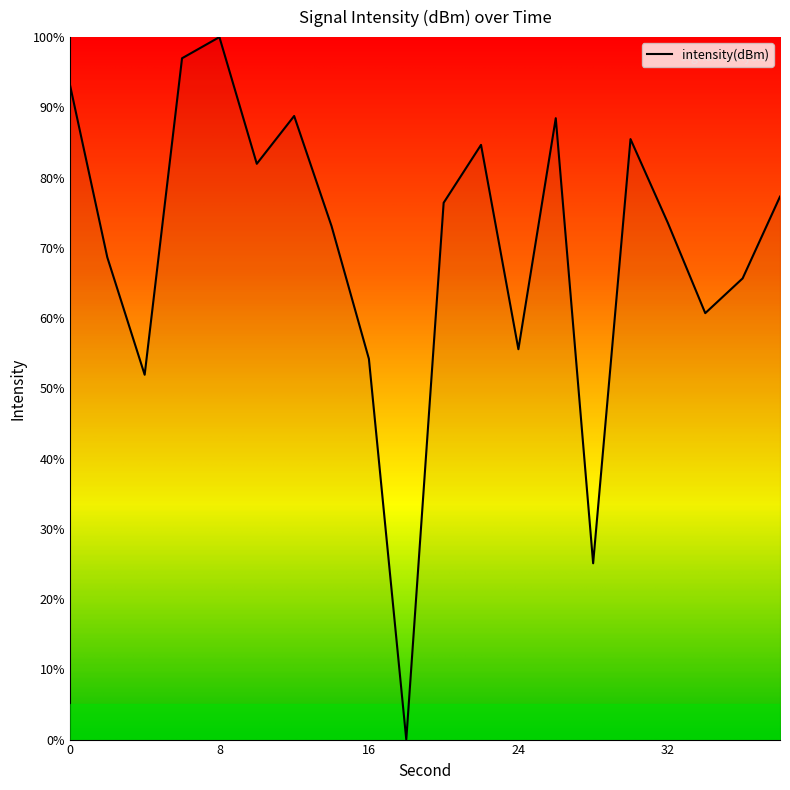

What is the maximum value shown in the chart?

100.0